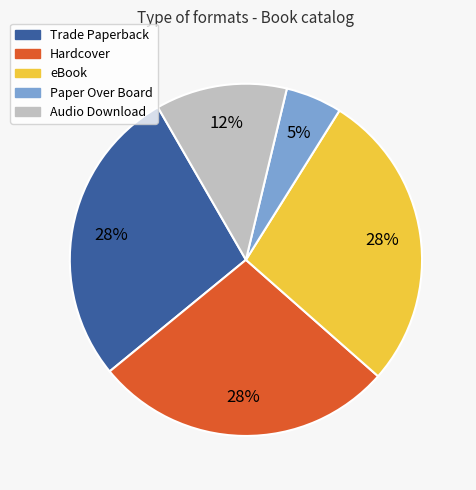

What is the ratio of the value at Hardcover to the value at eBook?

1.0